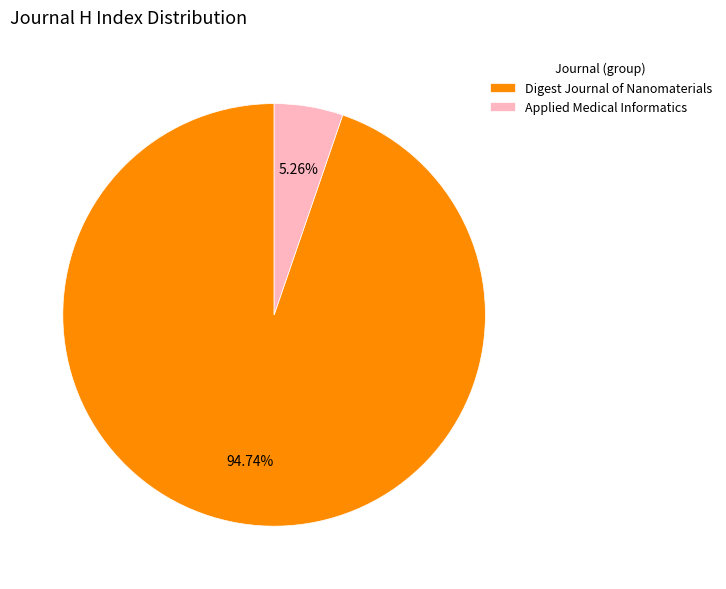

Is Applied Medical Informatics the majority of the pie?

No